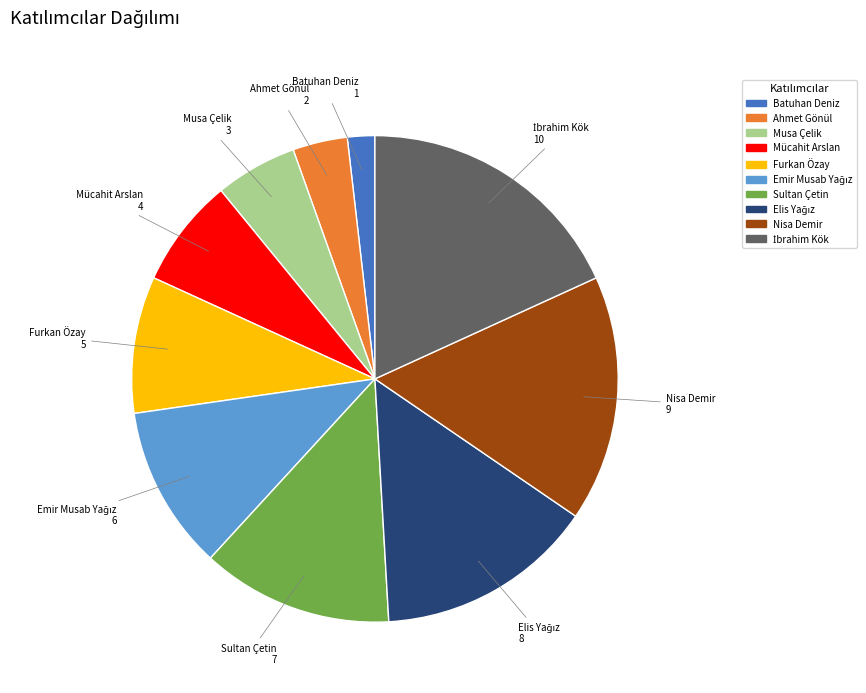

How many segments does this pie chart have?

10